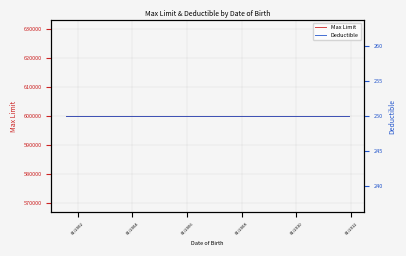

What position from the right is 01/2012?

9